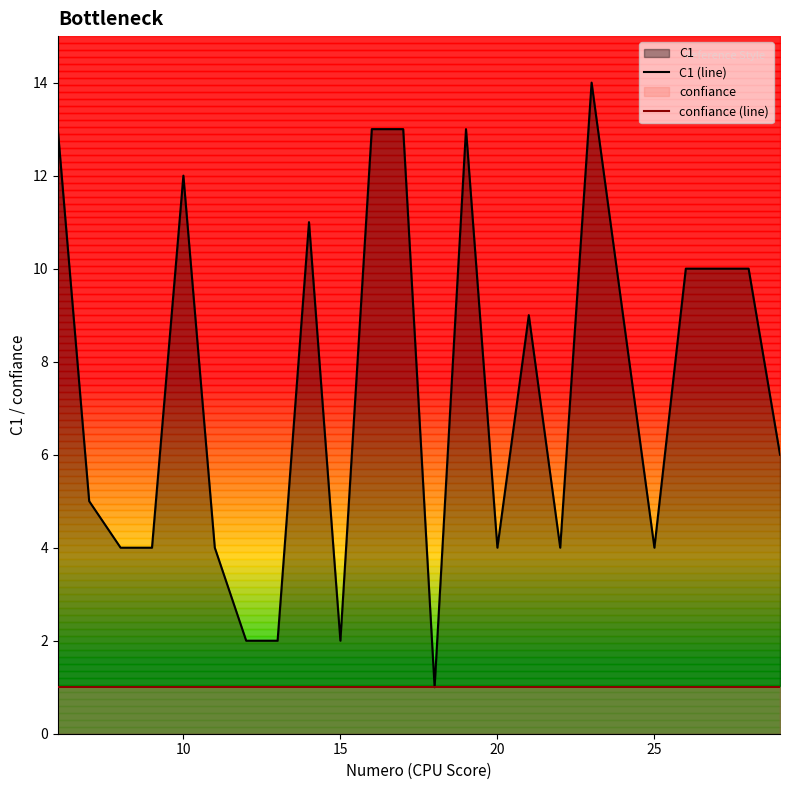

The confiance (line) series shows 1 at 20. True or false?

True